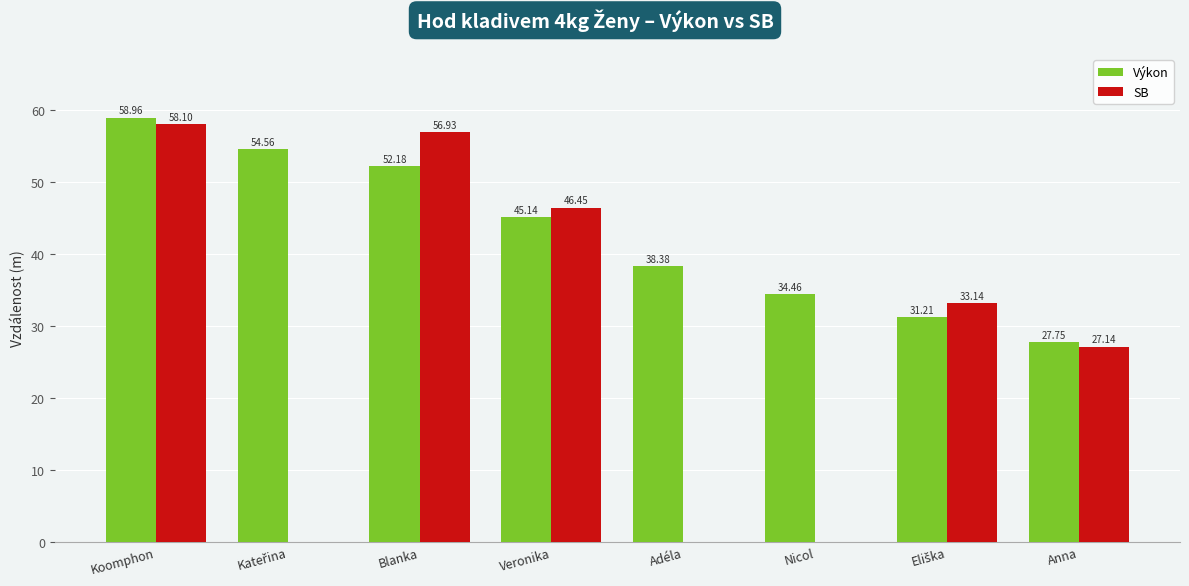

What are all the series names shown in the legend?

Výkon, SB